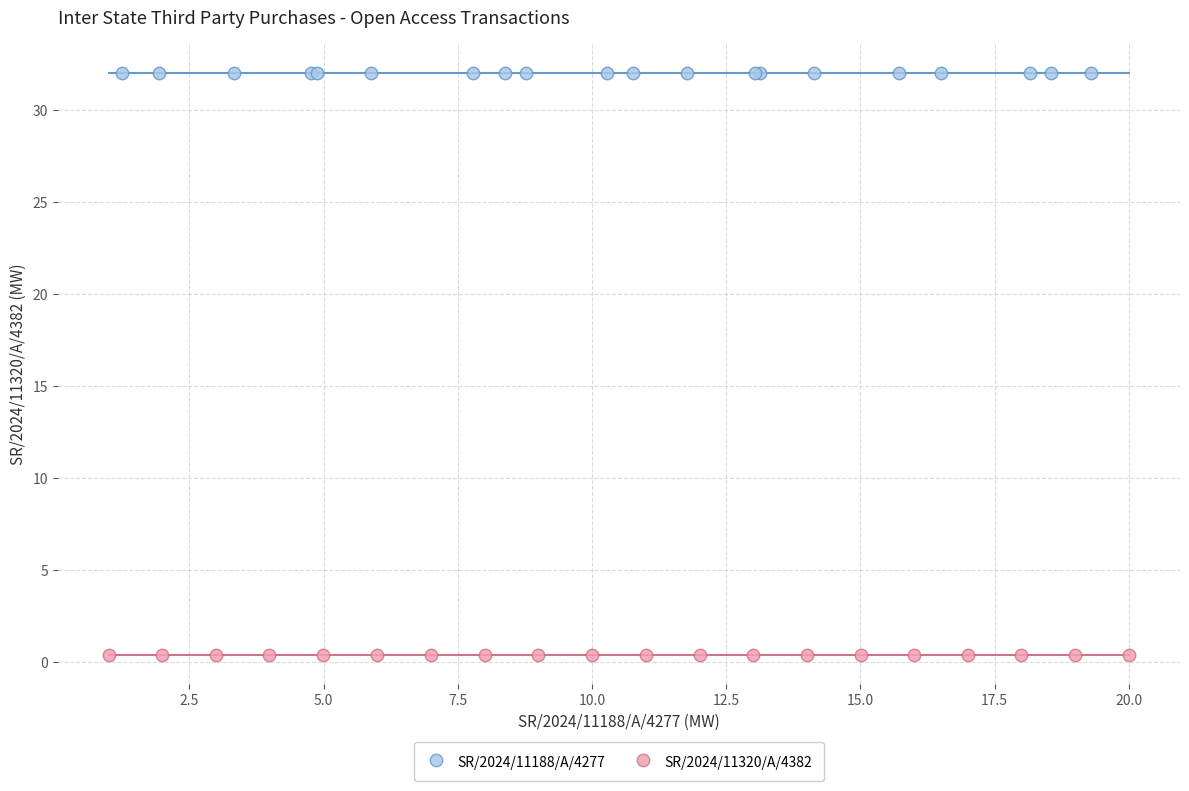

Which series contains the highest Y value?

SR/2024/11188/A/4277